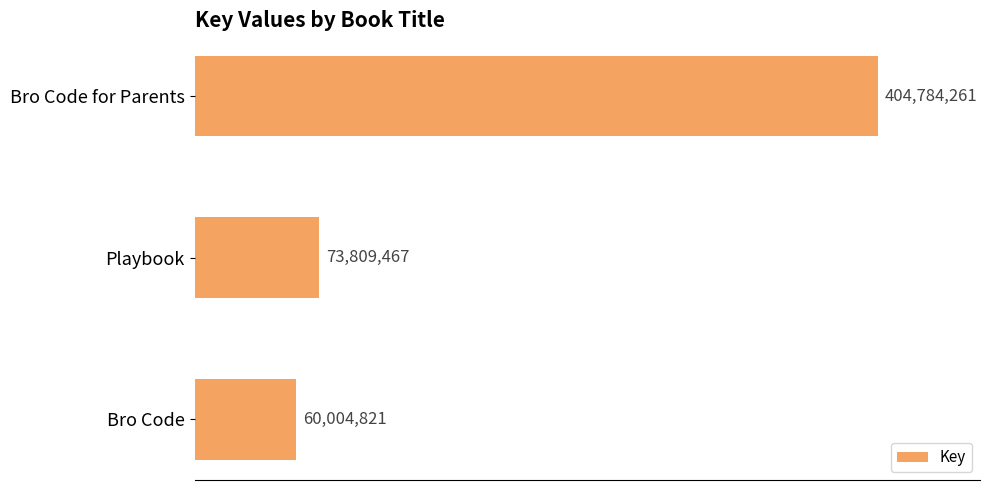

List the labels in order of value, largest first.

Bro Code for Parents, Playbook, Bro Code